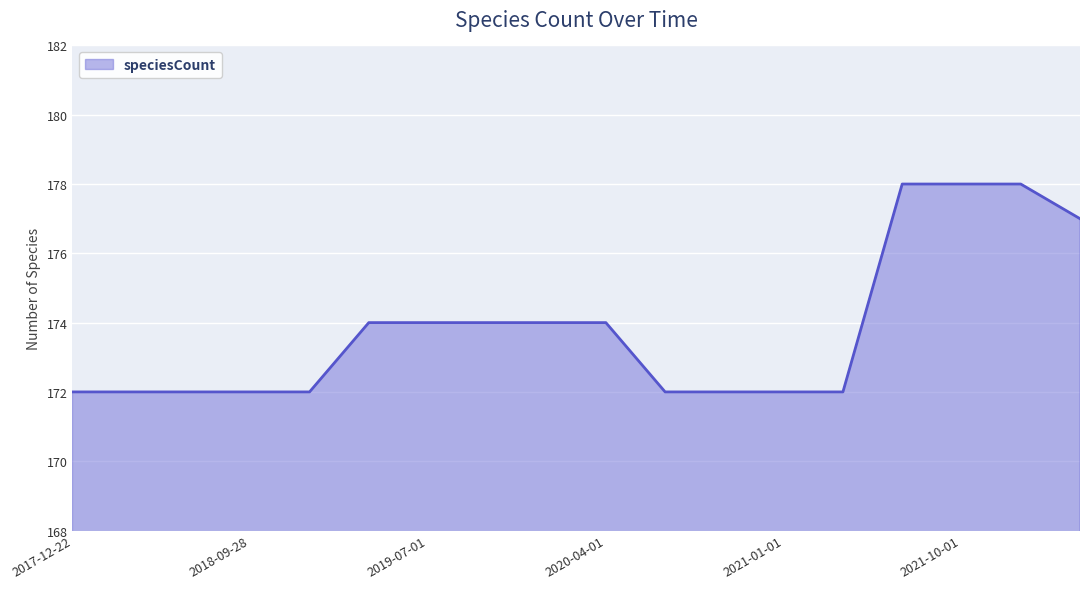

What is the greatest value displayed?

178